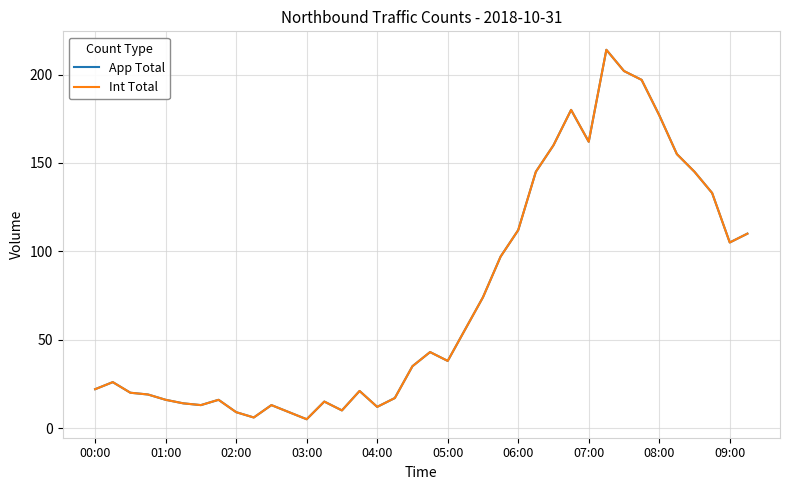

What is the maximum value for Int Total?

214